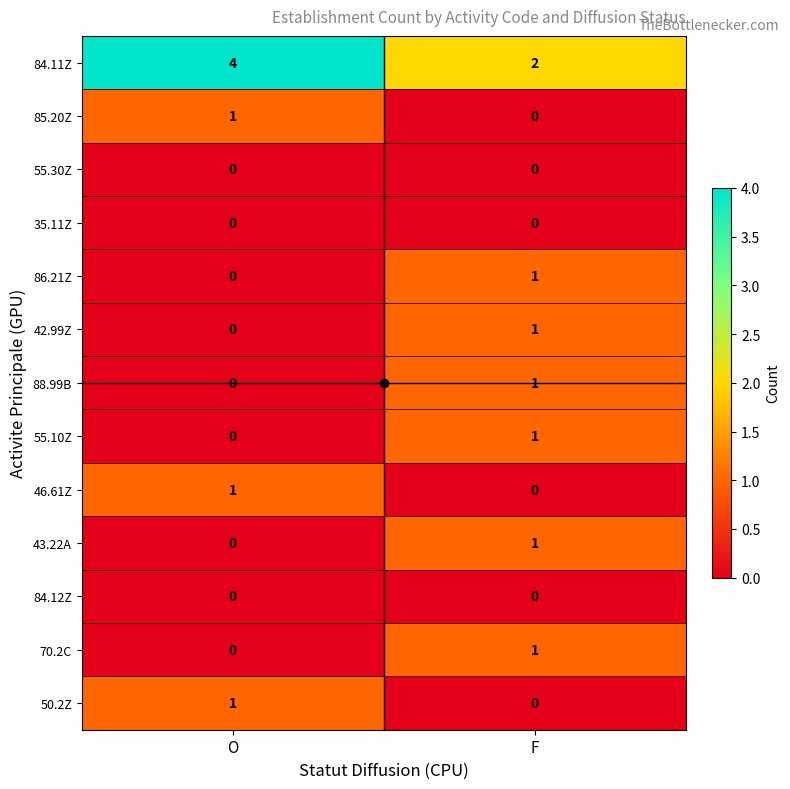

What is the total value across all series at O?

7